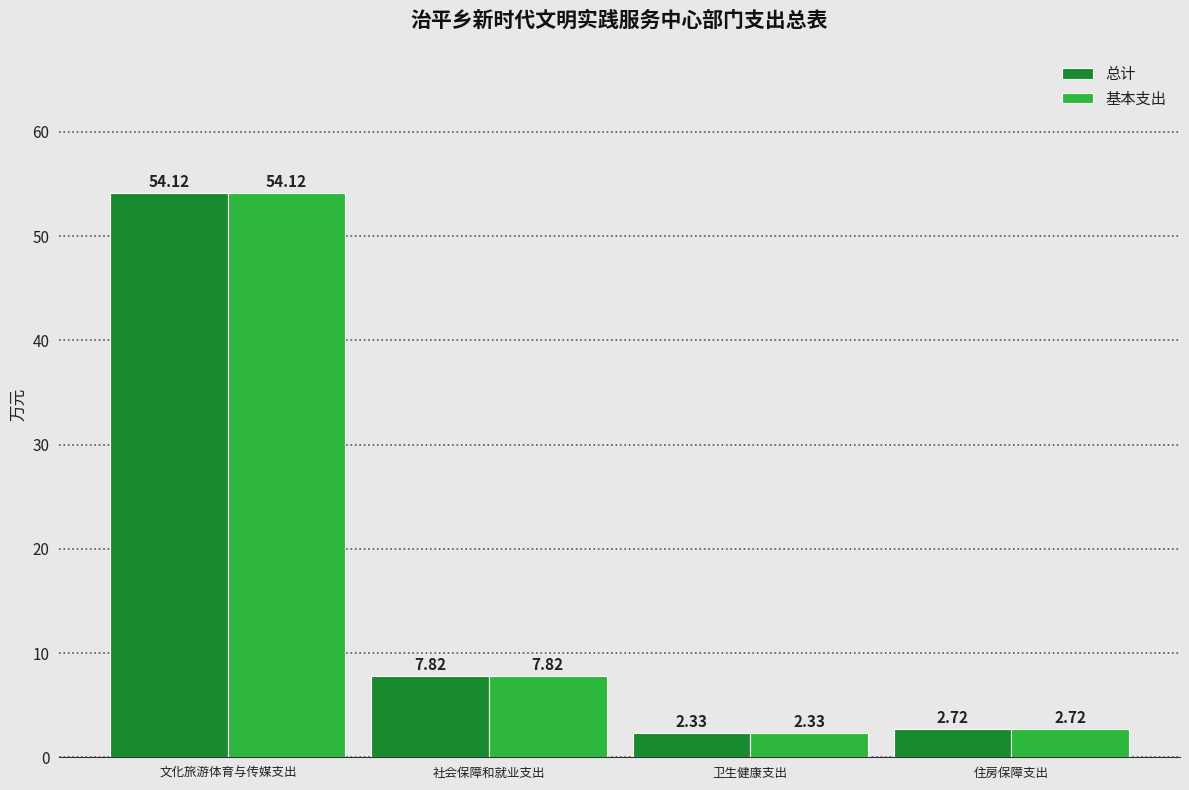

At which label does 总计 first exceed 7?

文化旅游体育与传媒支出